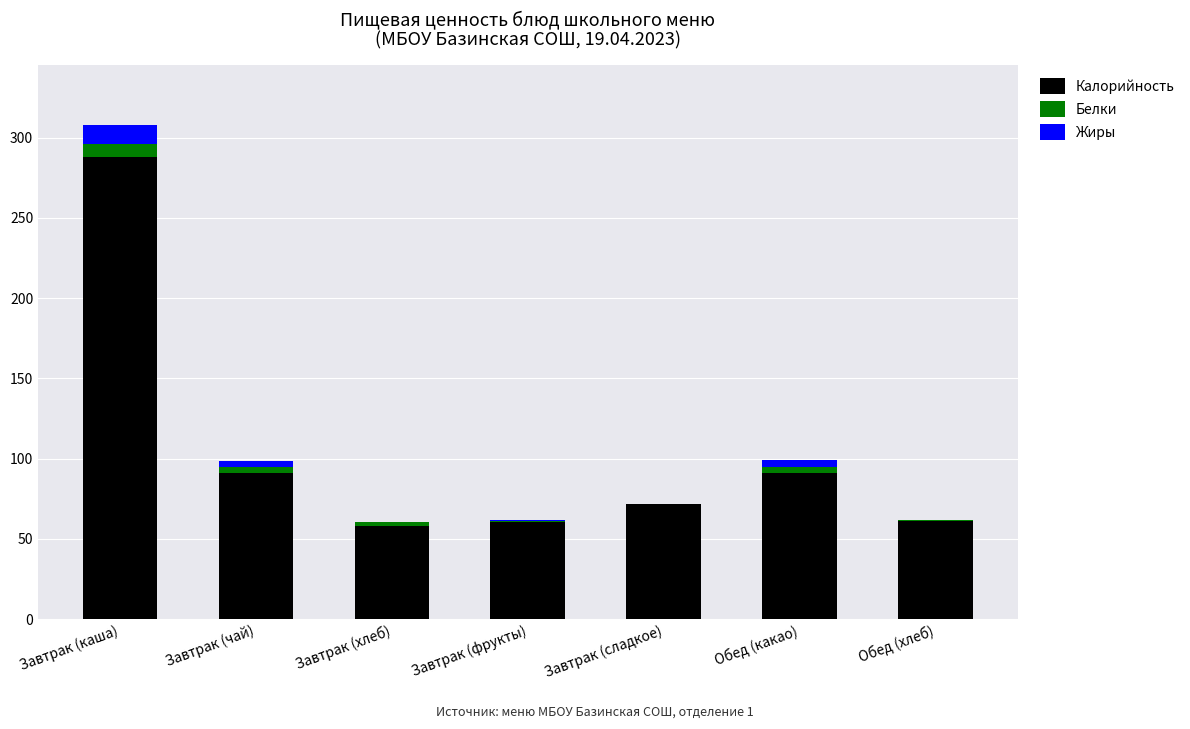

What is the maximum value for Калорийность?

288.0